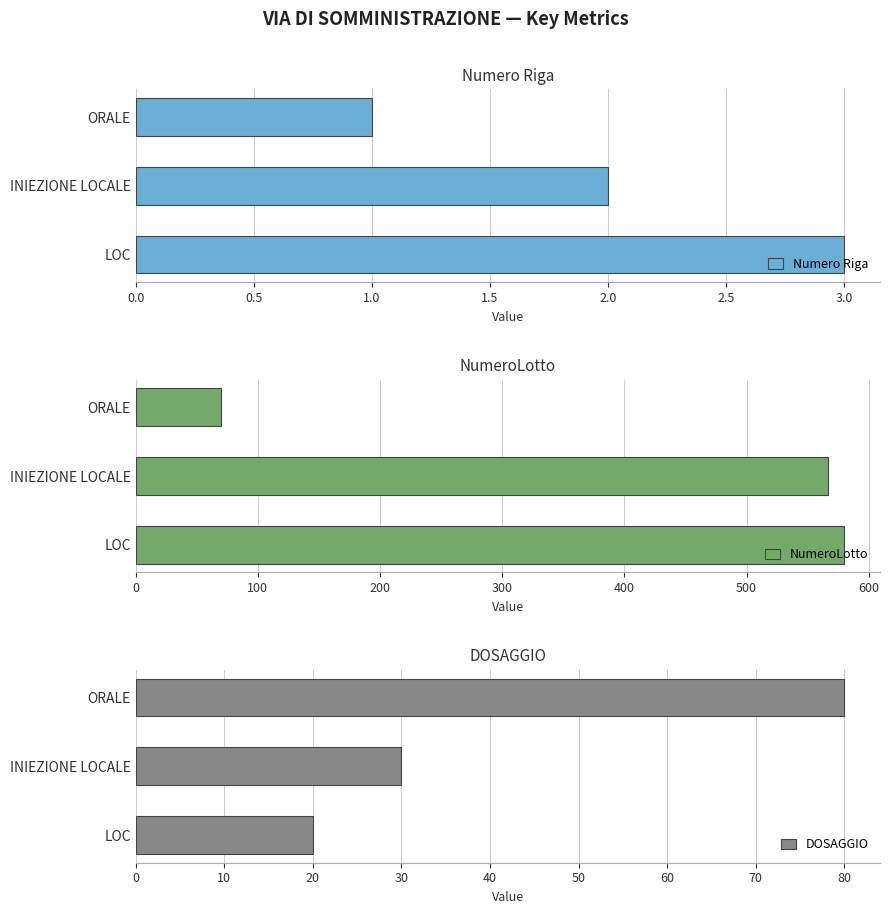

Reading right to left, list all the values displayed in this chart.

Numero Riga: 3	2	1
NumeroLotto: 580	567	70
DOSAGGIO: 20	30	80